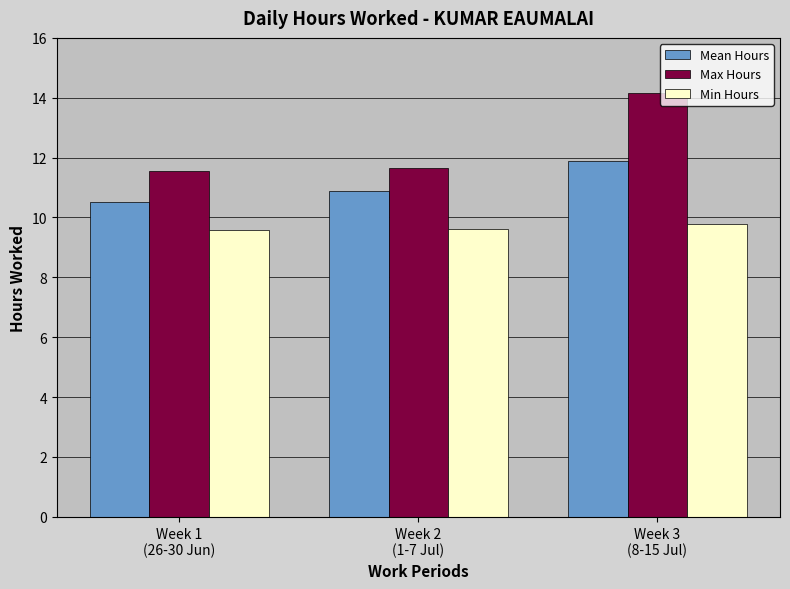

Reading left to right, what are all the values shown in this chart?

Mean Hours: 10.5	10.9	11.9
Max Hours: 11.6	11.7	14.2
Min Hours: 9.6	9.6	9.8